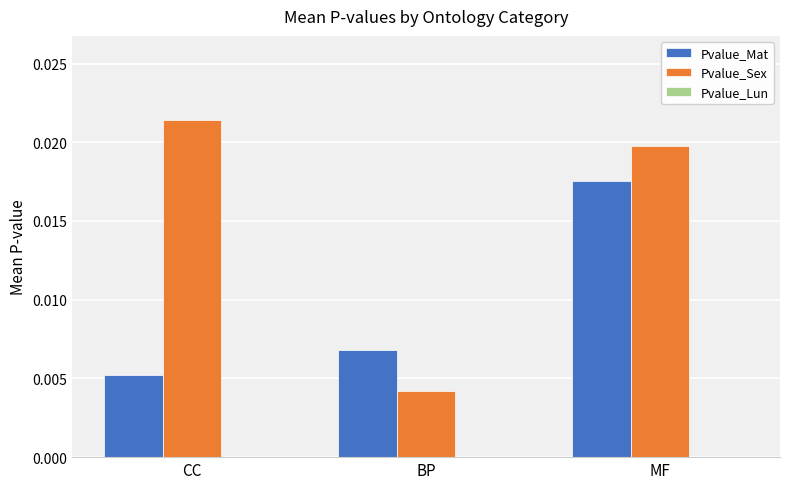

How many series are shown in this chart?

2